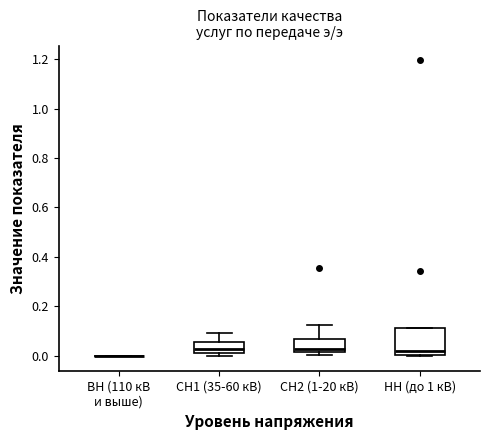

Which box is the tallest, from its lower edge to its upper edge?

НН (до 1 кВ)